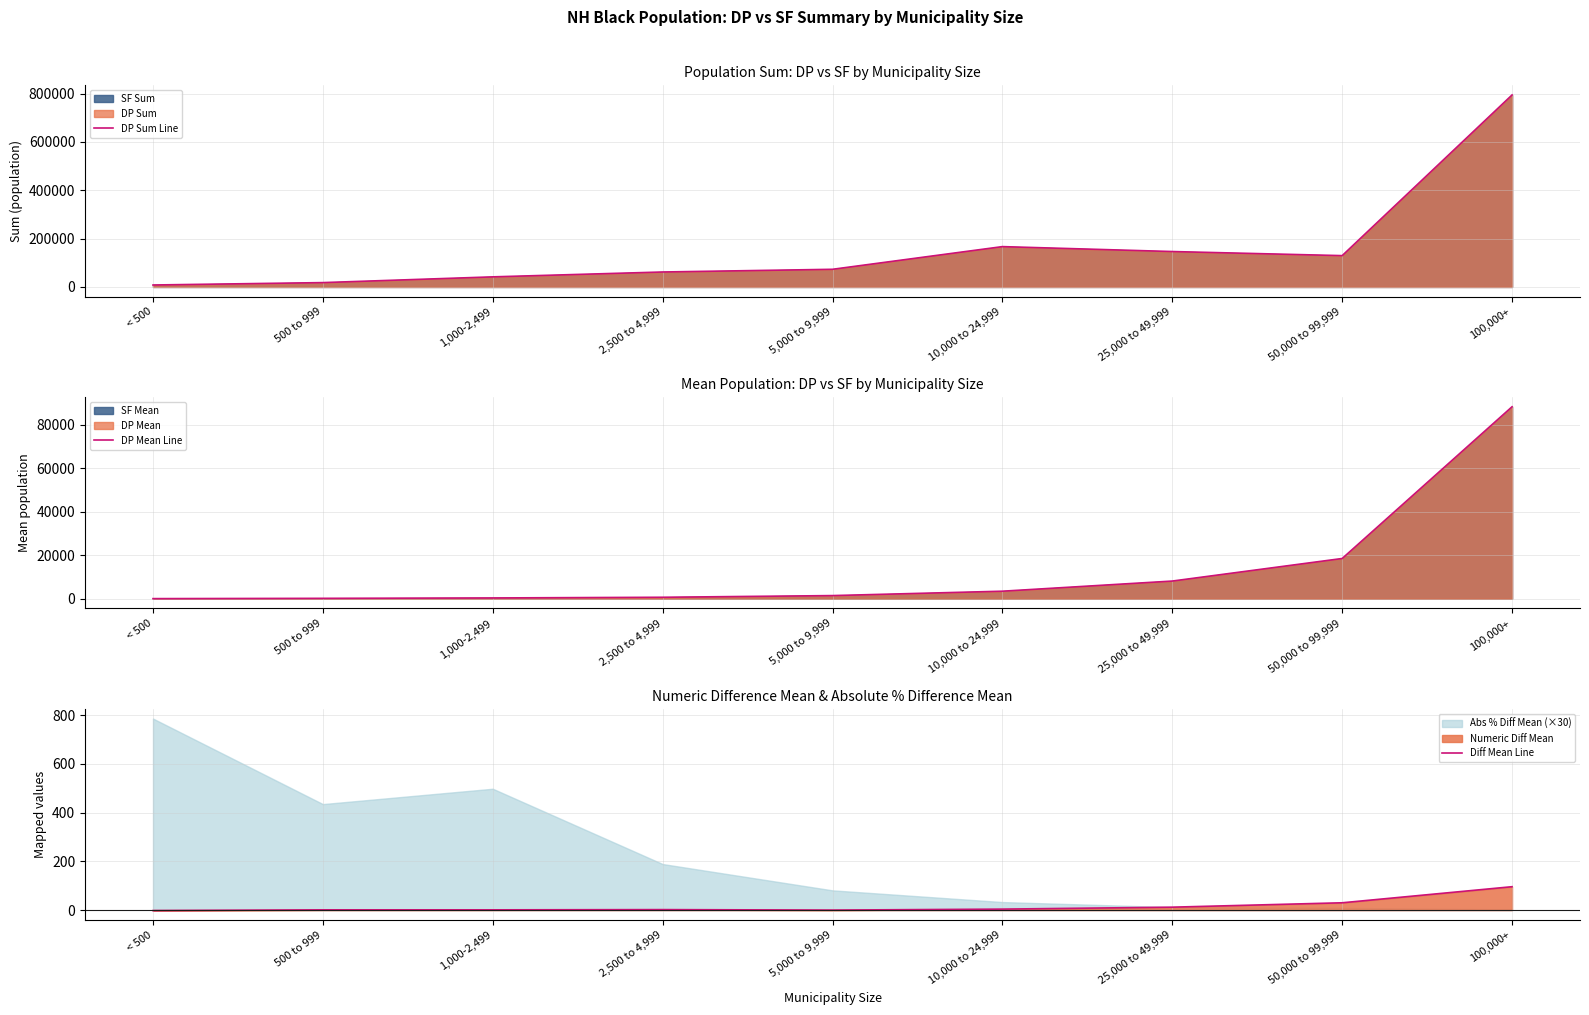

True or false: DP Sum Line and DP Mean Line intersect in this chart.

False